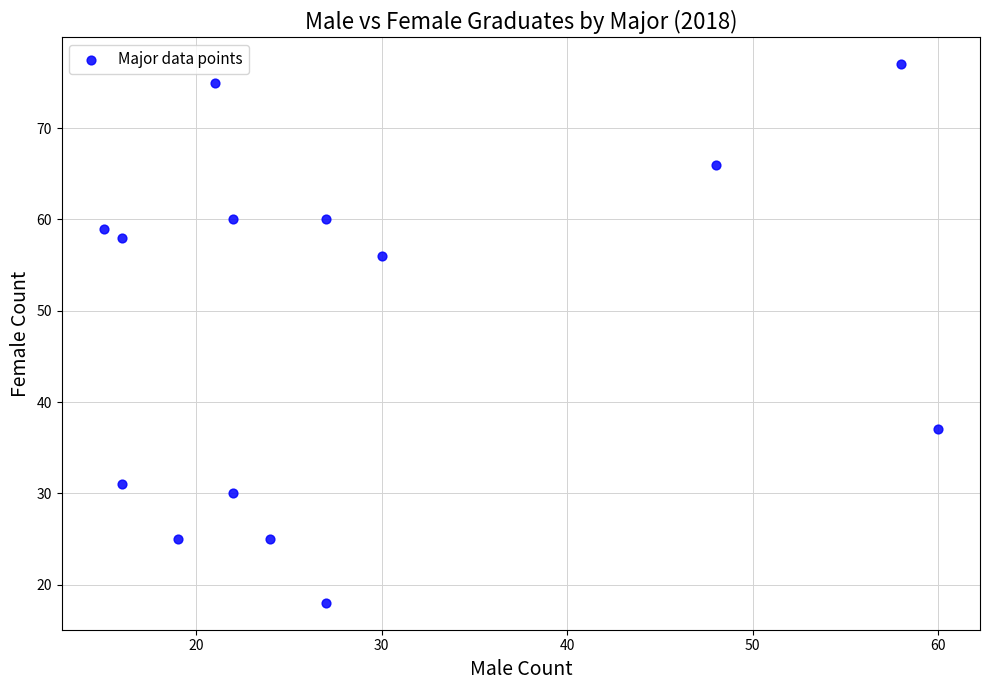

What is the range of Y values (max minus min)?

59